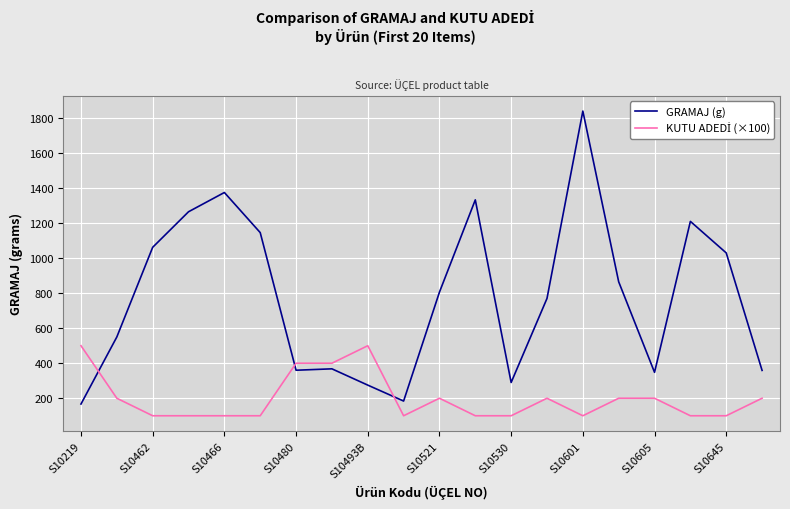

What is the maximum value shown in the chart?

1840